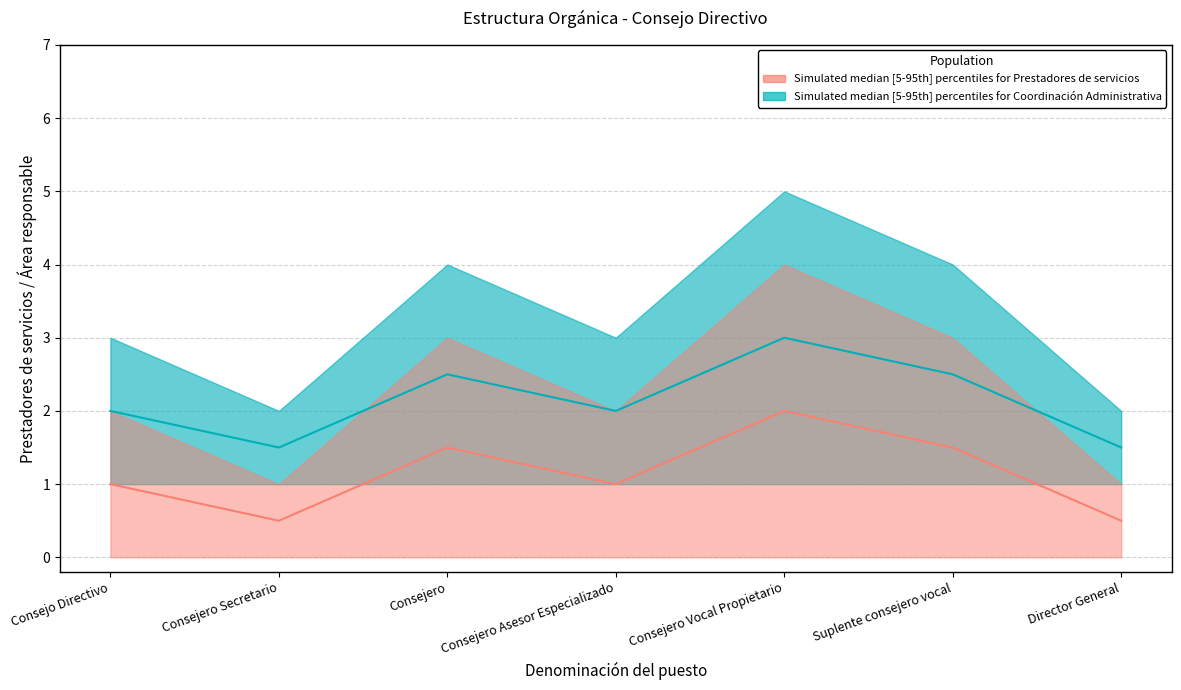

Where is the first local maximum for Coordinación Administrativa upper?

Consejero